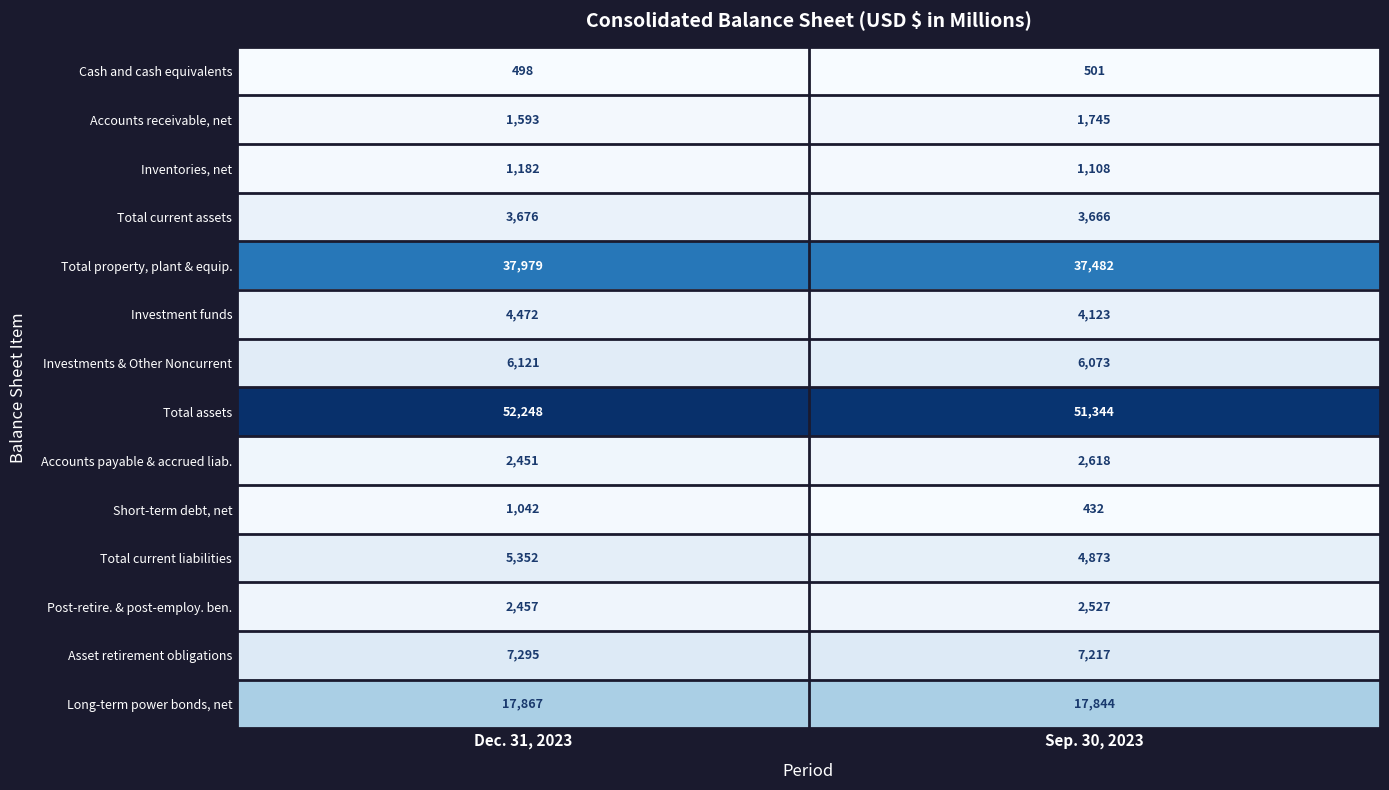

How many data points does each series have?

2